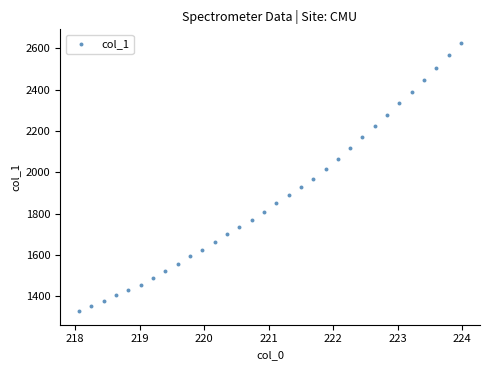

What is the range of Y values (max minus min)?

1300.4